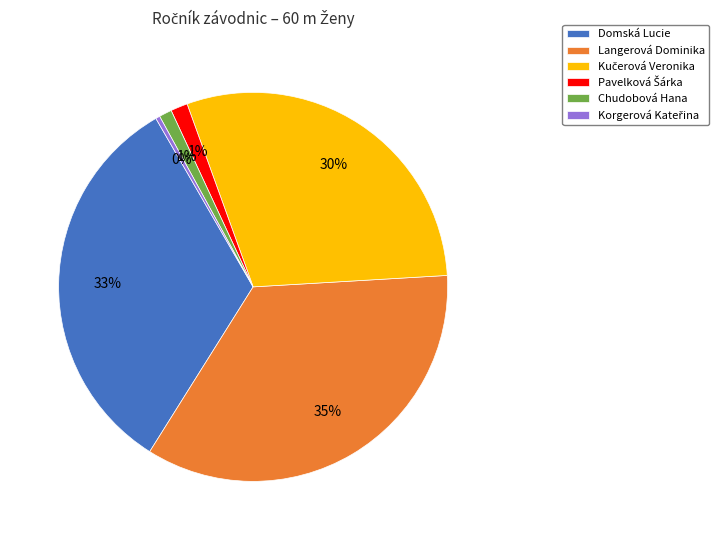

How many slices are in this pie chart?

6